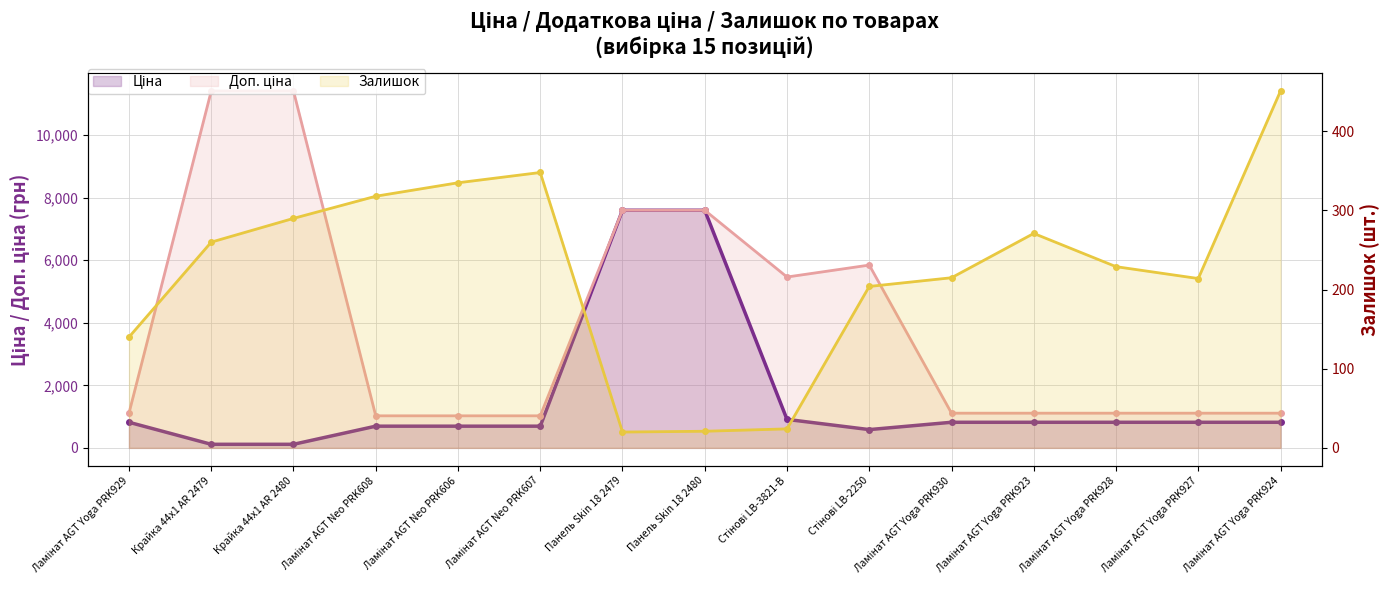

What is the highest value of the Доп. ціна series?

11410.0